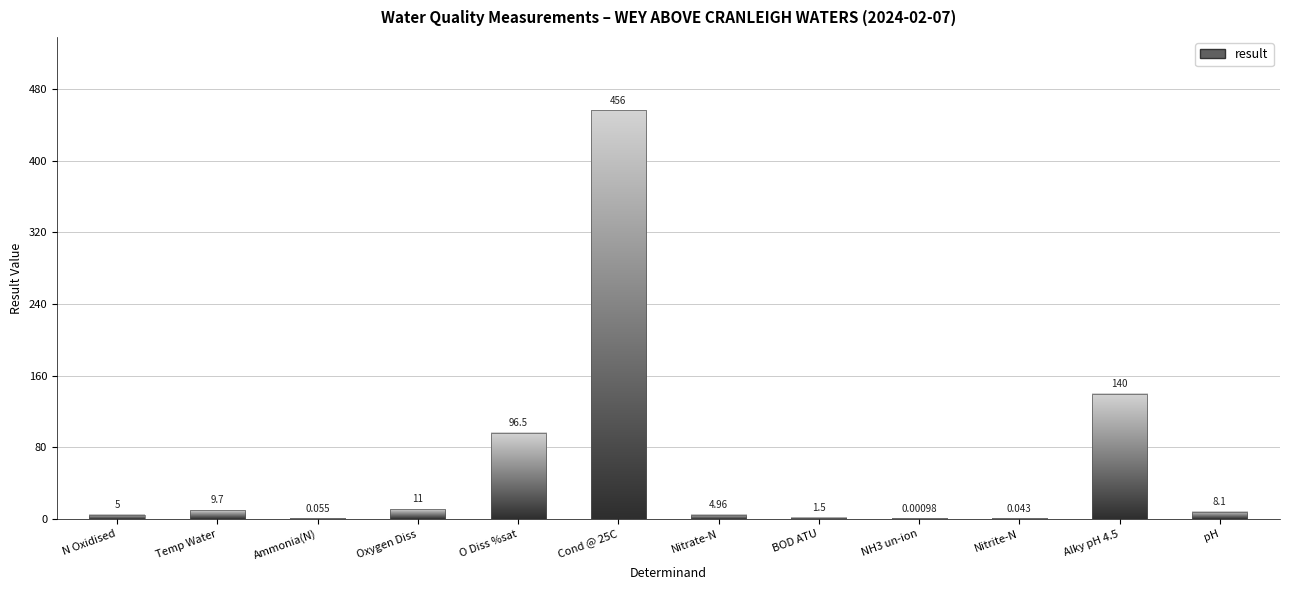

Which category has the highest value across all series?

Cond @ 25C